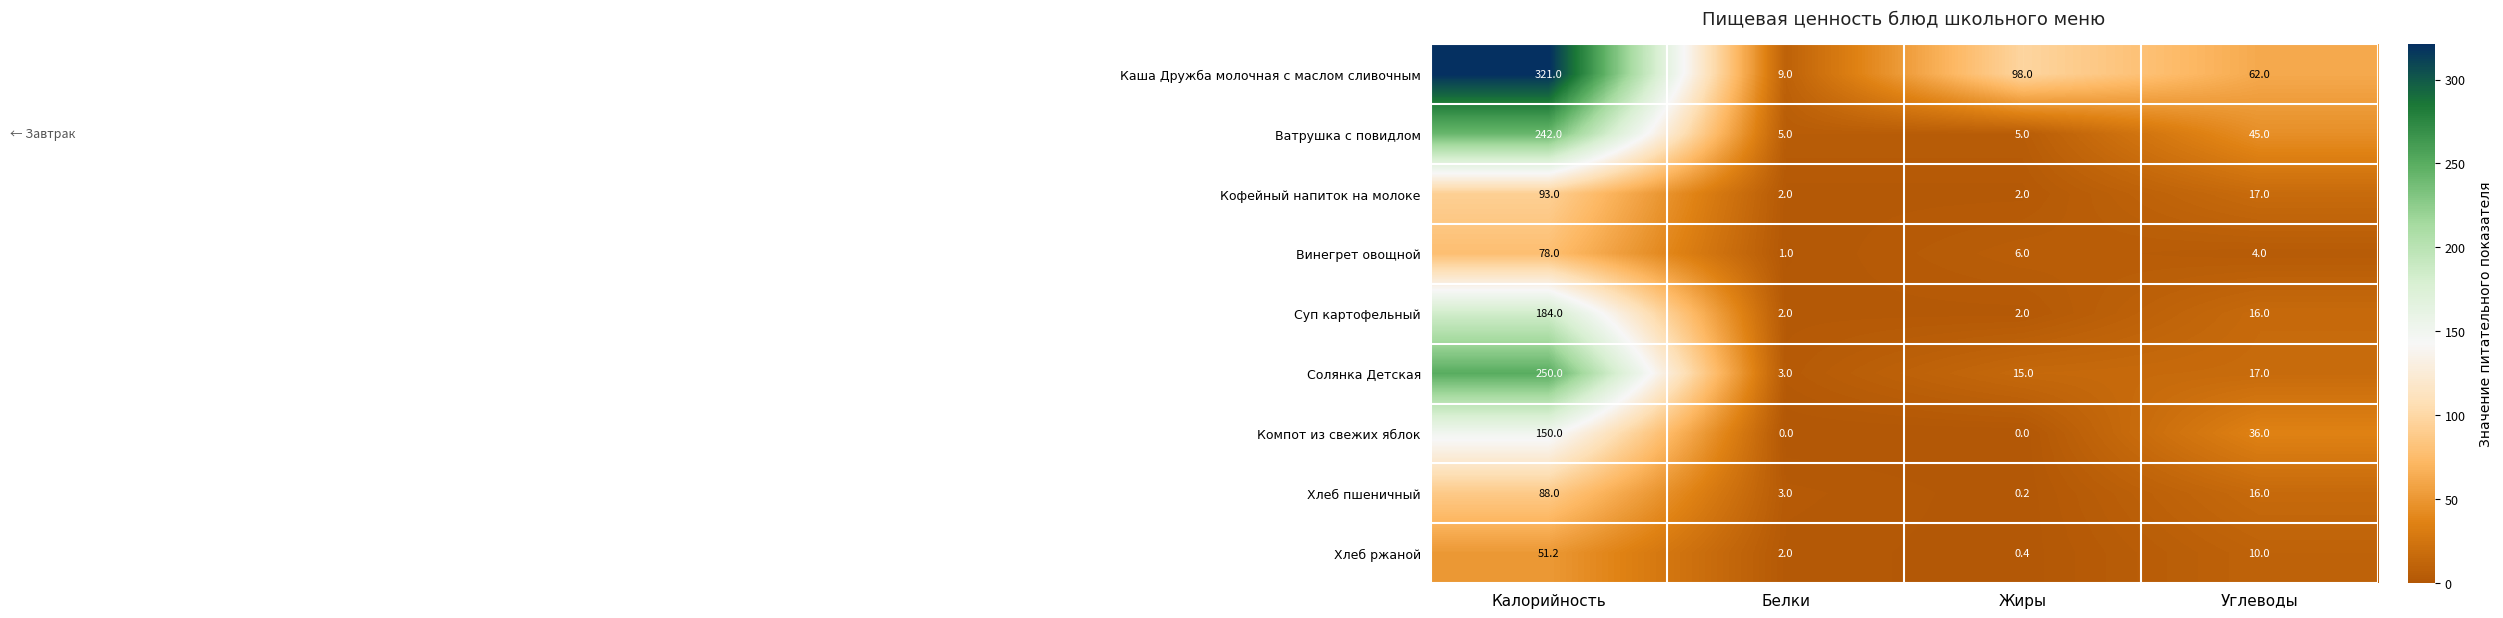

True or false: Ватрушка с повидлом has a value of 63.9 at Углеводы.

False